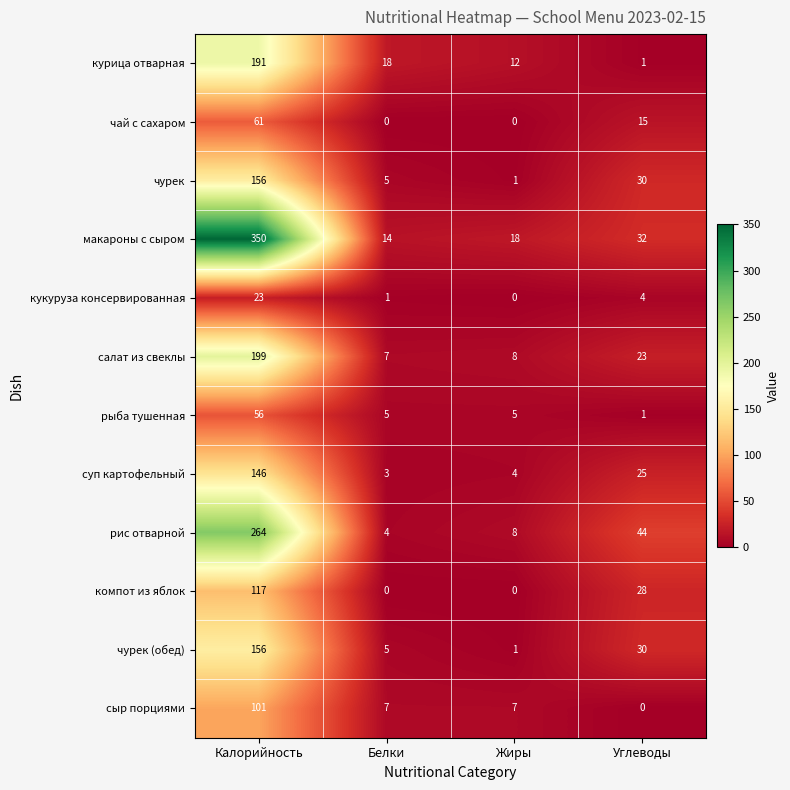

At which label does рыба тушенная first exceed 5?

Калорийность